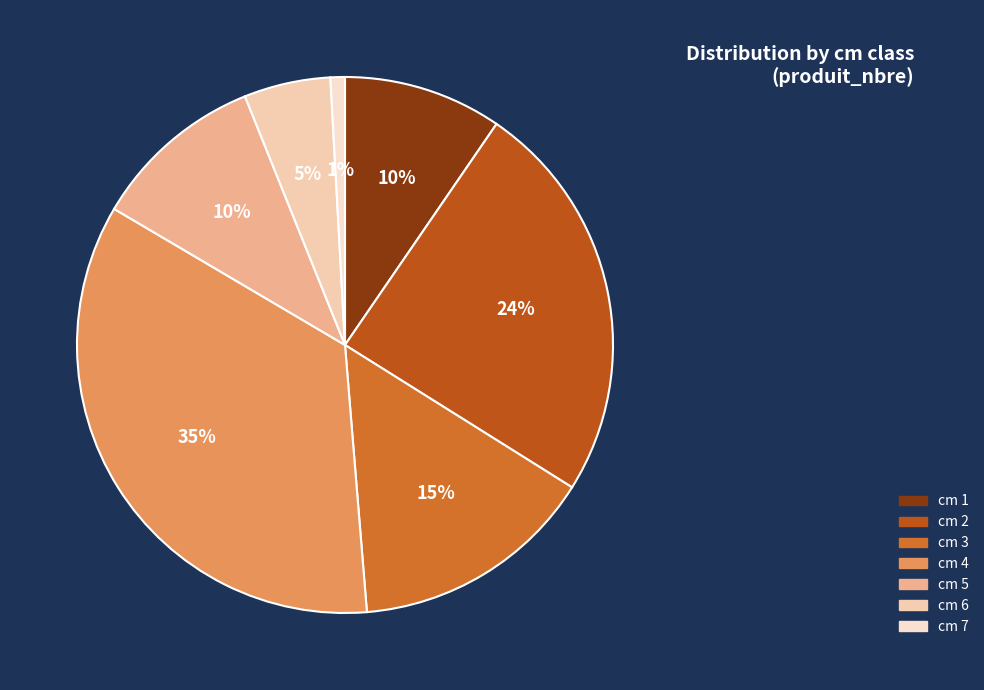

How many segments does this pie chart have?

7